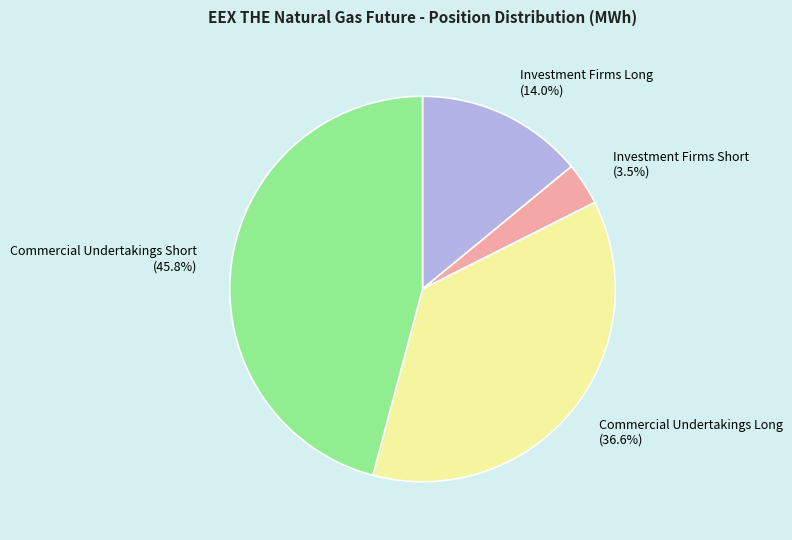

How many slices are in this pie chart?

4